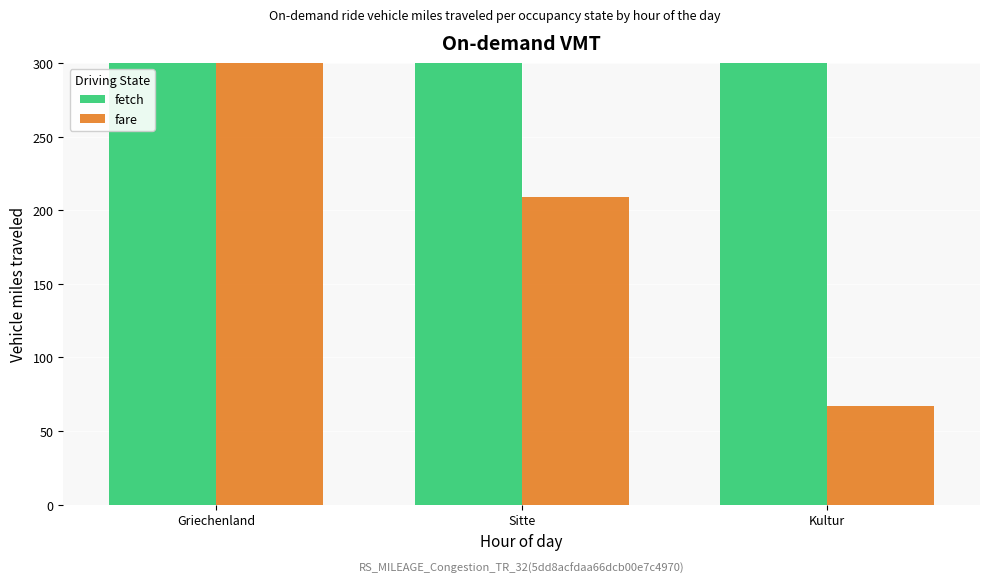

How many groups of bars are there?

3